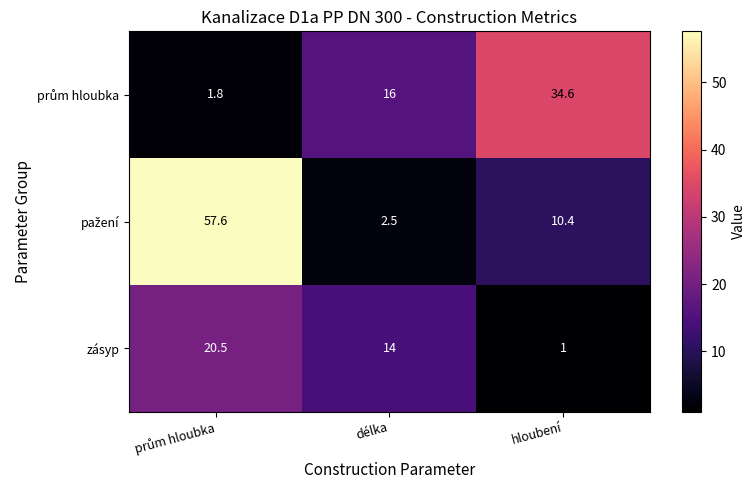

Is it true that zásyp equals 1.0 at hloubení?

True